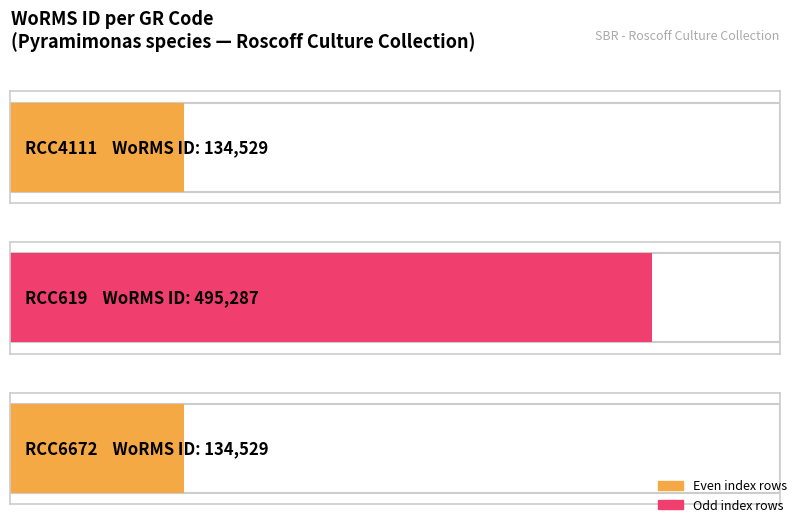

Reading right to left, extract all data points from this chart.

134529	495287	134529